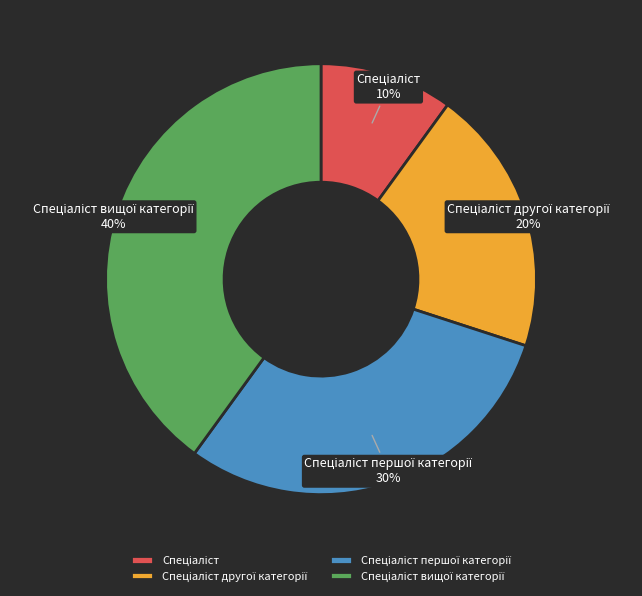

To the nearest percent, what is the difference between the largest and smallest slice percentages?

30%